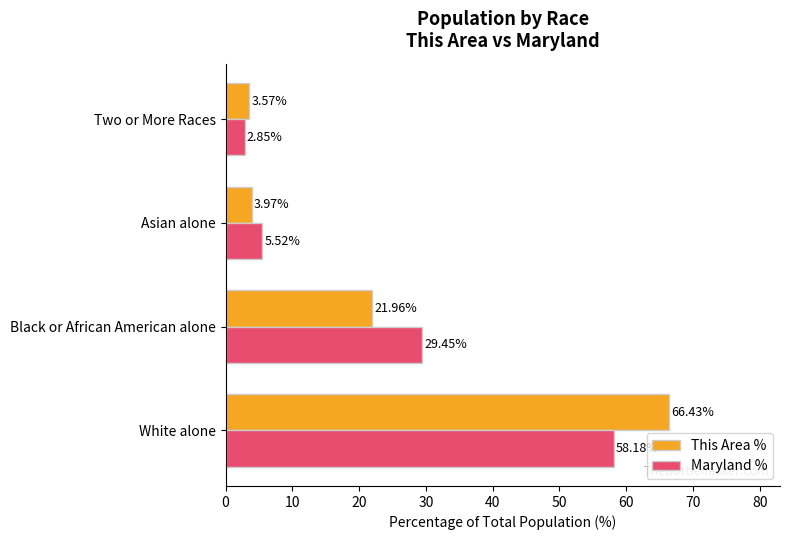

What is the difference between the Maryland % values at Two or More Races and Asian alone?

2.7